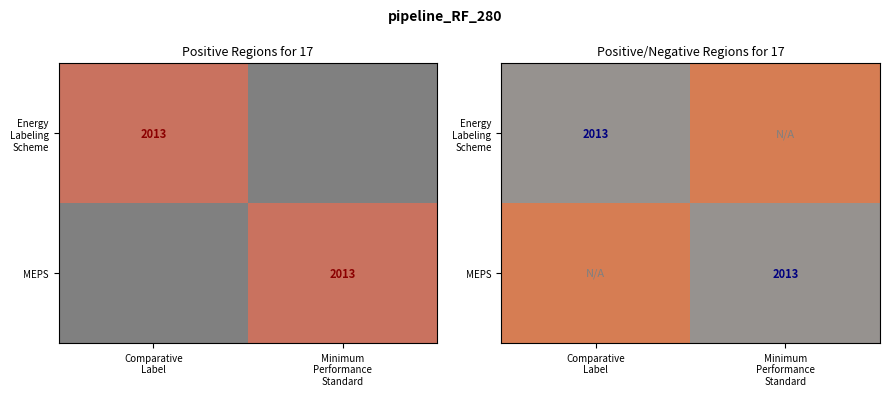

What is the sum of the Energy Labeling Scheme values at Comparative Label and Minimum Performance Standard?

1.0